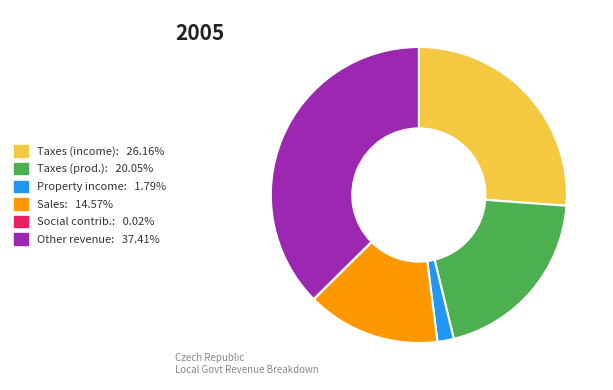

Is there any slice that represents more than half of the pie?

No